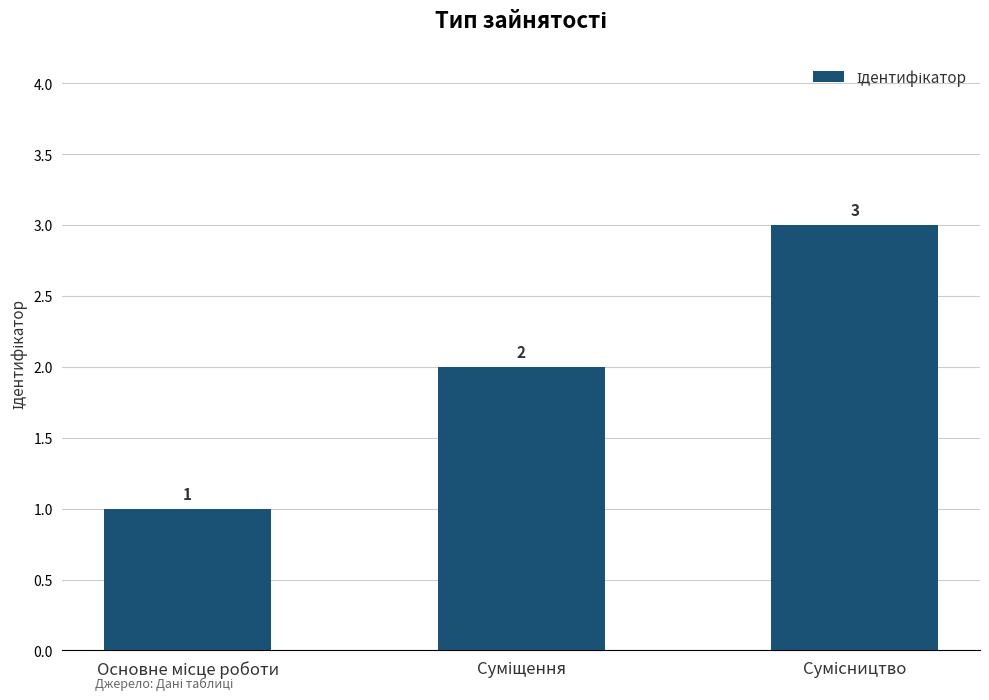

Reading right to left, what are all the values shown in this chart?

3	2	1